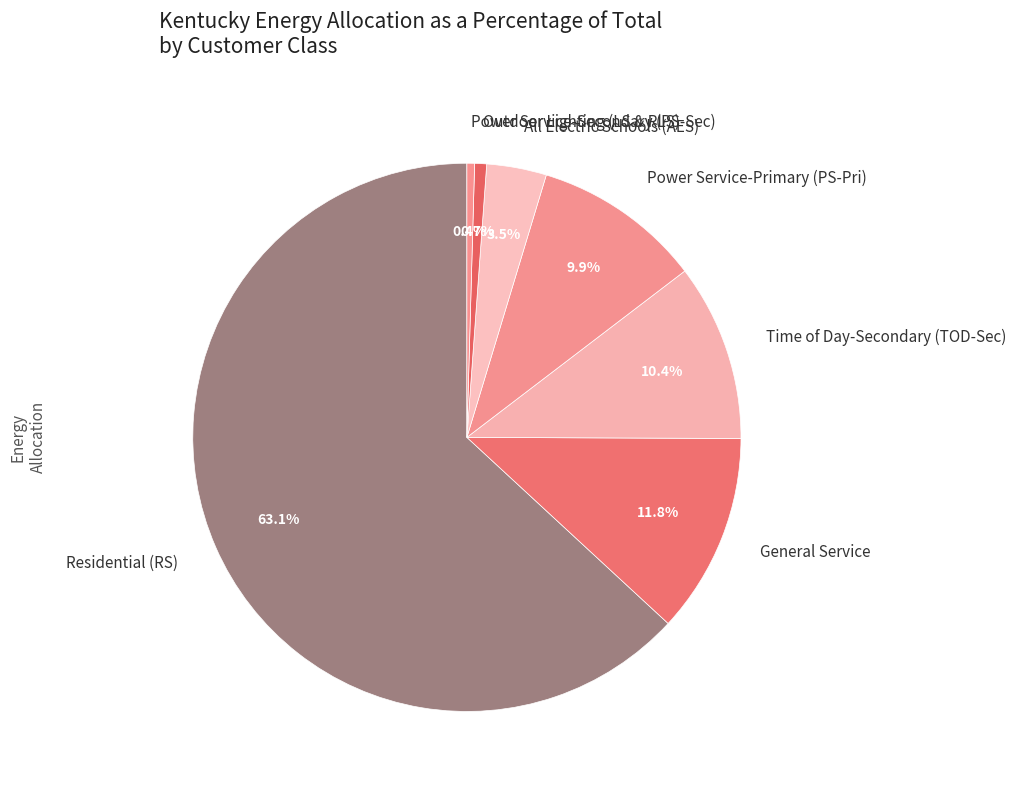

What is the largest slice in the pie chart?

Residential (RS)